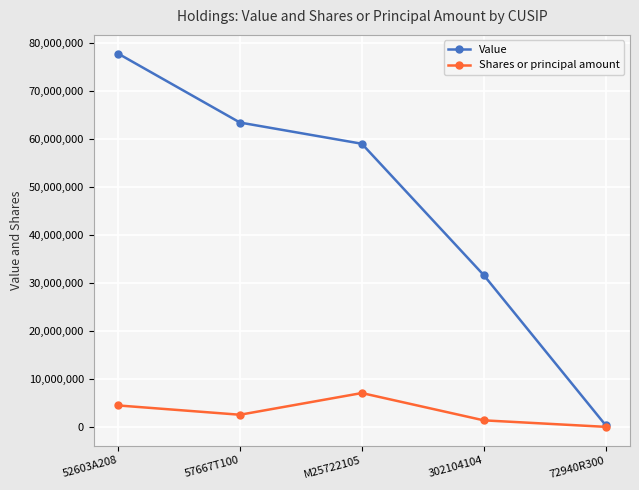

What are all the series names shown in the legend?

Value, Shares or principal amount